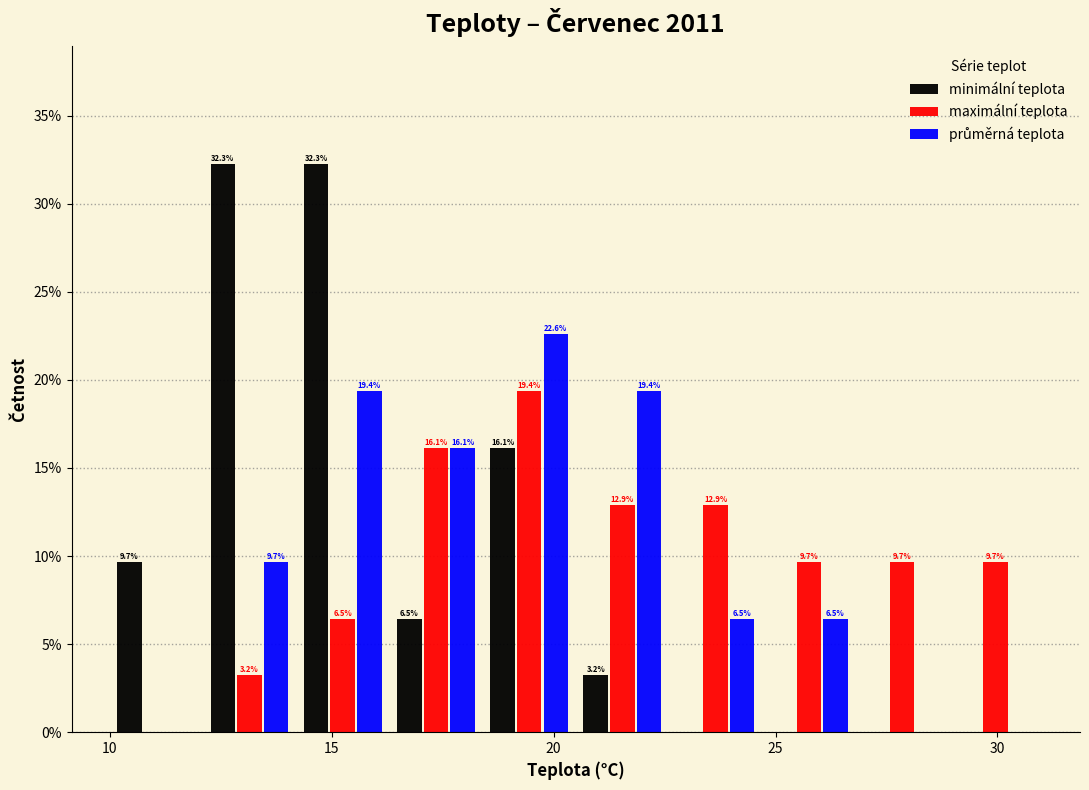

In the maximální teplota series, which range on the x-axis has the tallest bar?

18.4 to 20.5